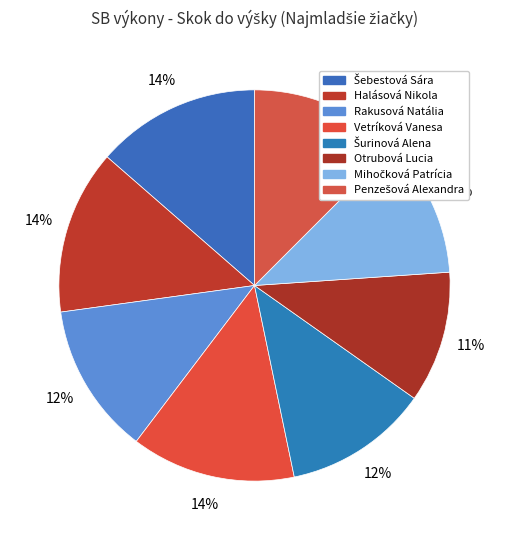

What is the largest slice in the pie chart?

Šebestová Sára